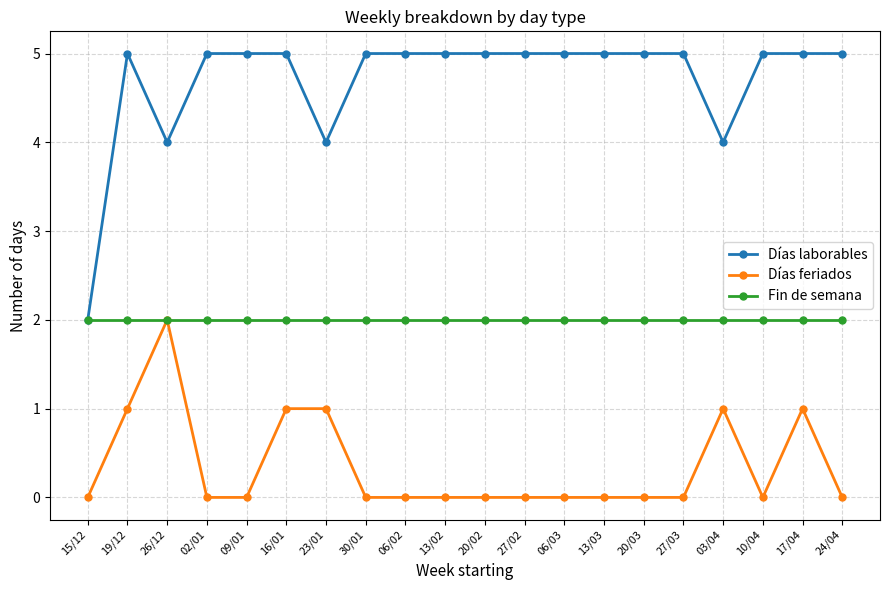

Which series has the largest total across all categories?

Días laborables